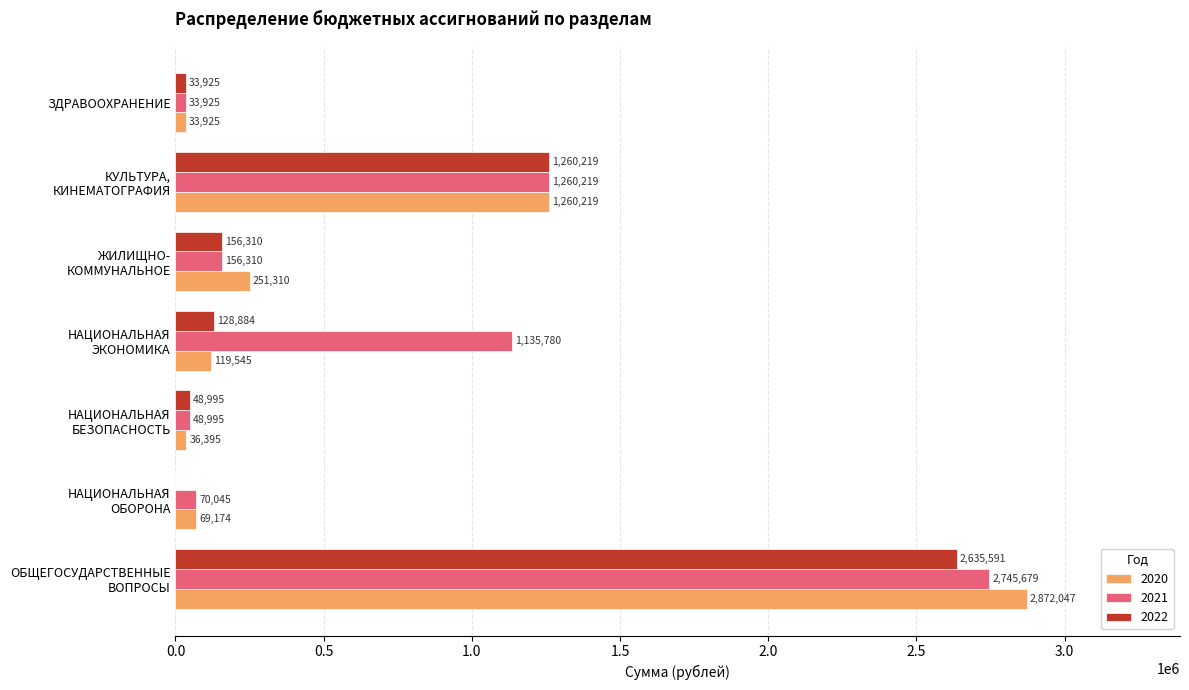

Which series has the largest total across all categories?

2021